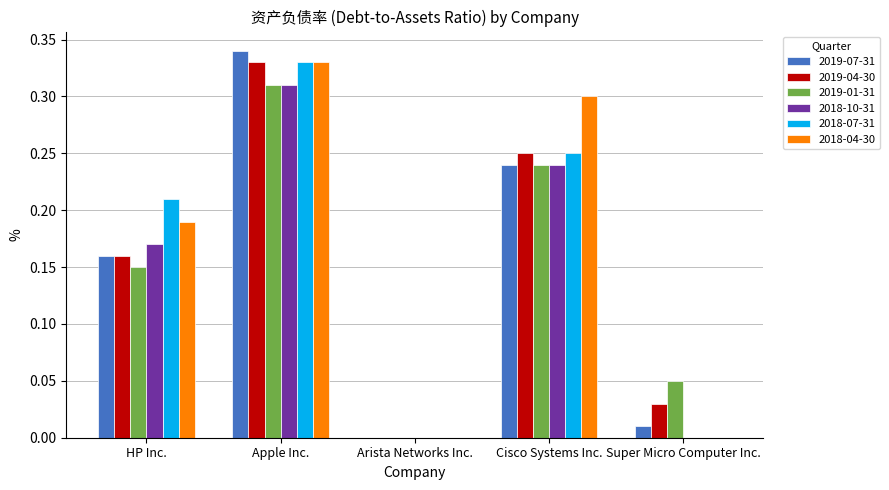

Which series changed the most between Arista Networks Inc. and Super Micro Computer Inc.?

2019-01-31